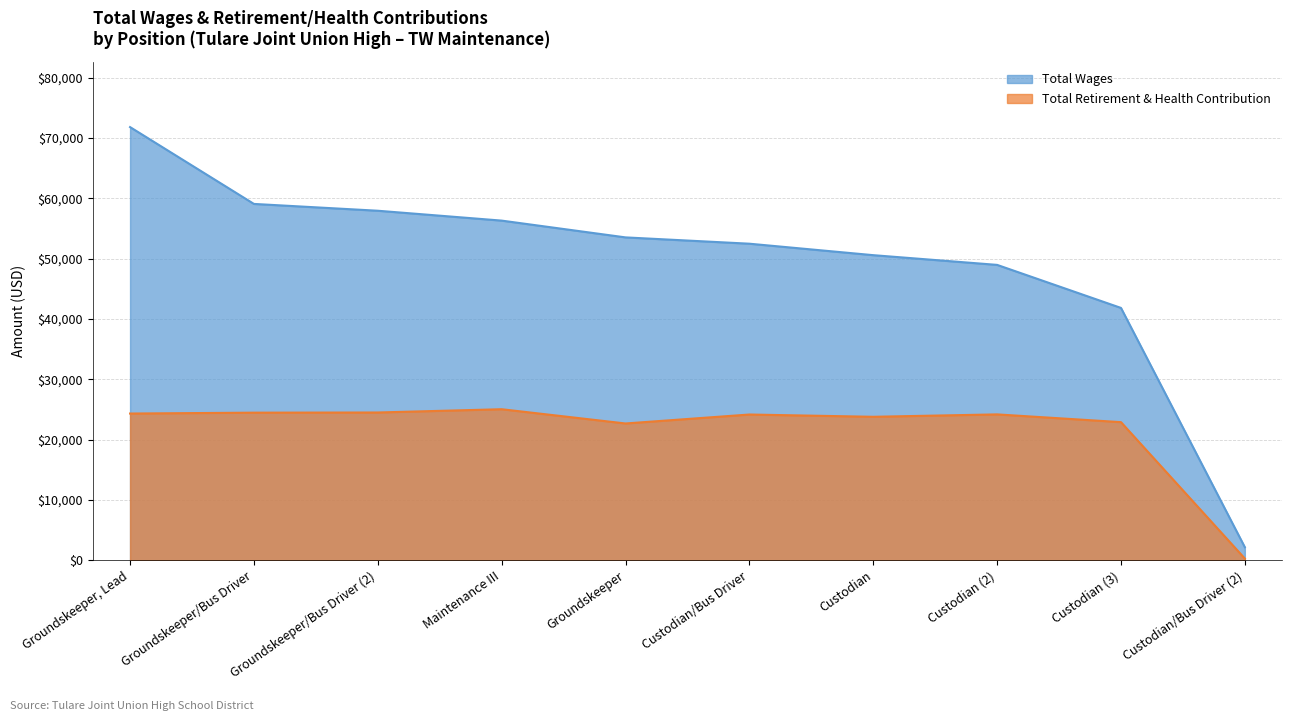

Which category has the lowest value in the Total Retirement & Health Contribution series?

Custodian/Bus Driver (2)